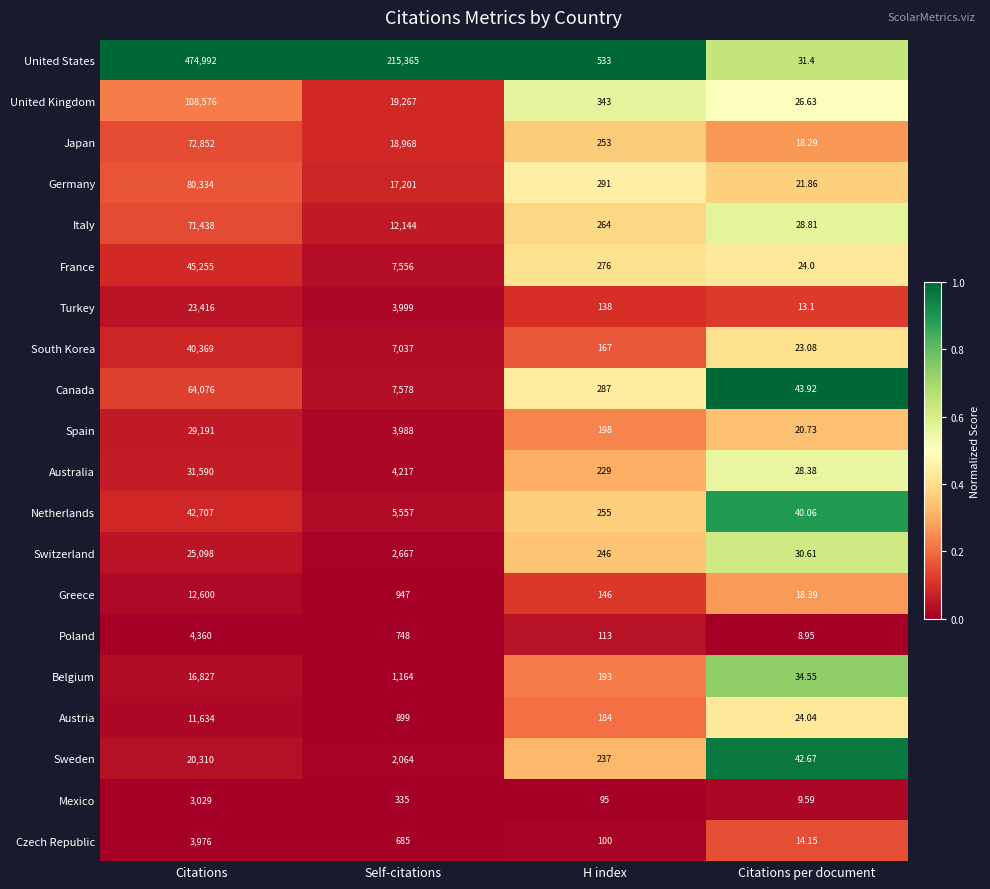

List the series in order of their peak value, highest first.

United States, United Kingdom, Germany, Japan, Italy, Canada, France, Netherlands, South Korea, Australia, Spain, Switzerland, Turkey, Sweden, Belgium, Greece, Austria, Poland, Czech Republic, Mexico